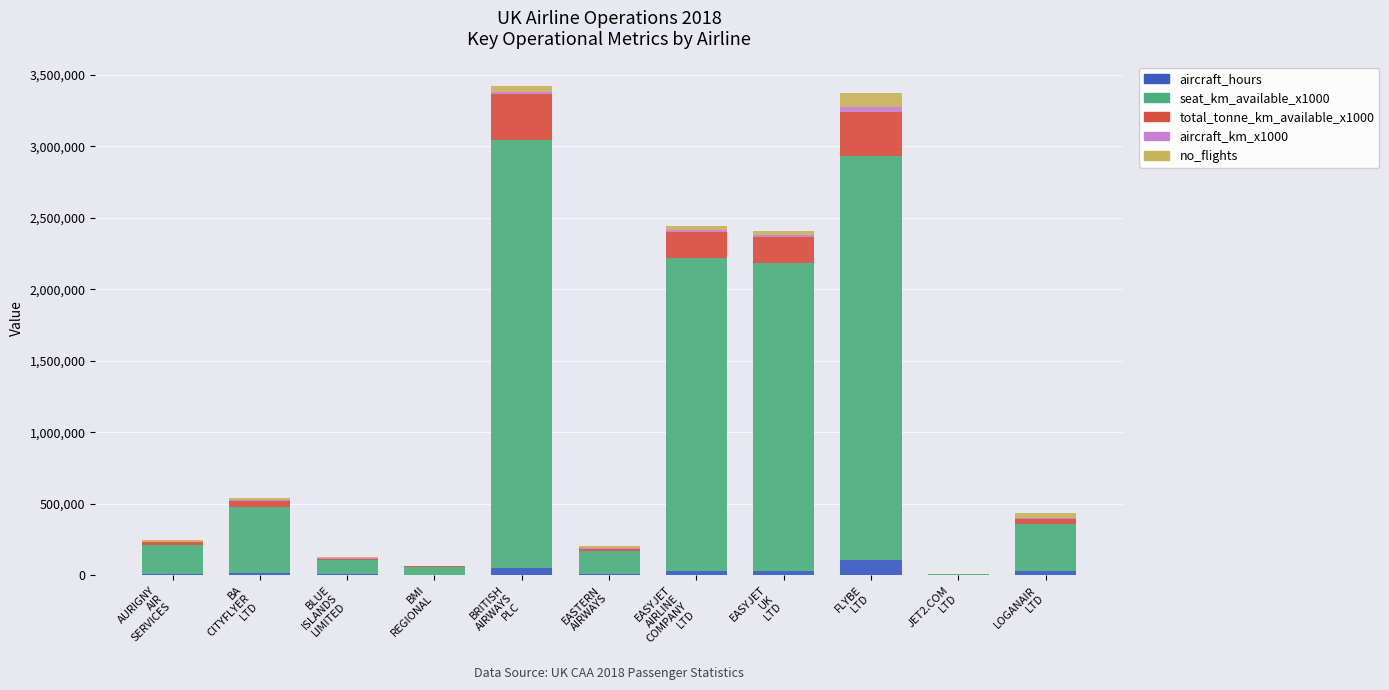

What is the sum of all aircraft_hours values?

292918.8